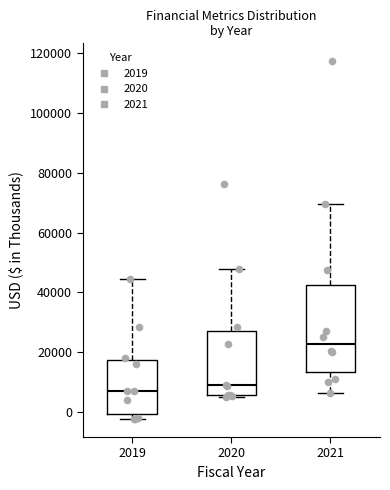

Reading left to right, transcribe this box plot: for each box, give where its median line is, the range the box spans, and where its two whiskers end, as read against the y-axis. The values are not printed on the chart, so give them approximately, as read against the axis.

2019: median 6000, box 0 to 18000, whiskers -2000 to 44000
2020: median 8000, box 6000 to 26000, whiskers 6000 (just below the box's lower edge) to 48000
2021: median 22000, box 14000 to 42000, whiskers 6000 to 70000